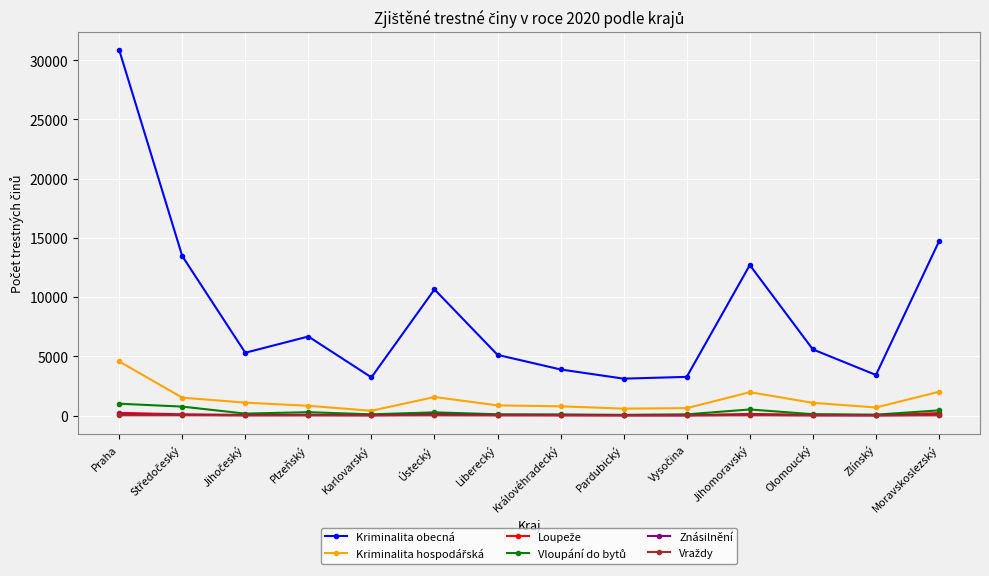

What is the greatest value displayed?

30872